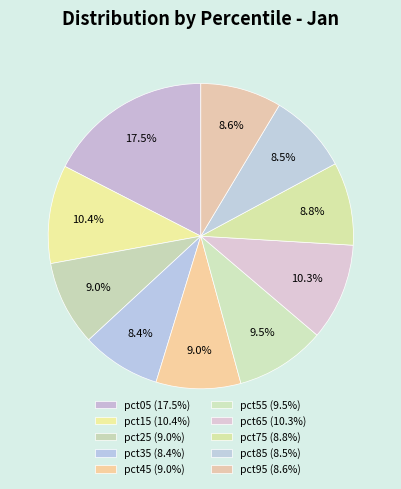

What is the largest slice in the pie chart?

pct05